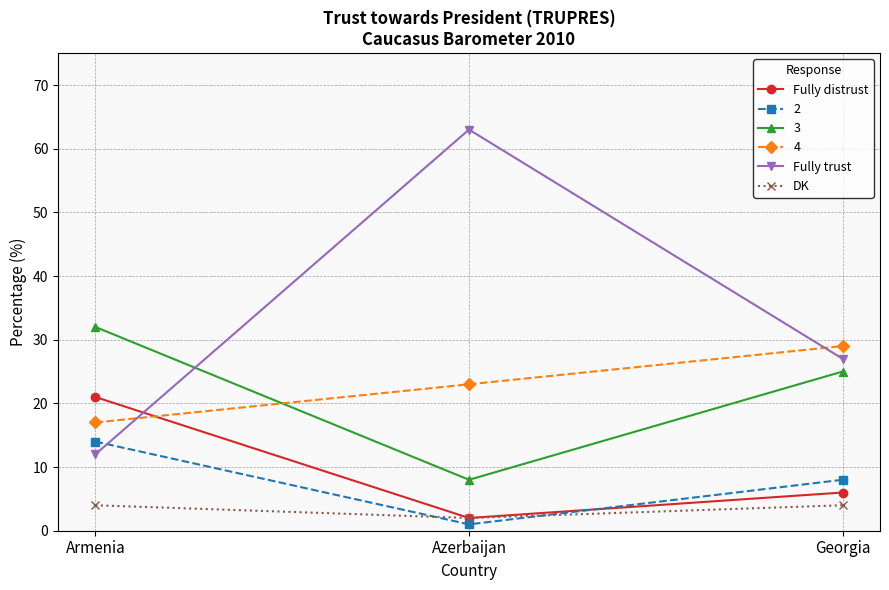

What is the difference between the maximum and second lowest values in the Fully distrust series?

15